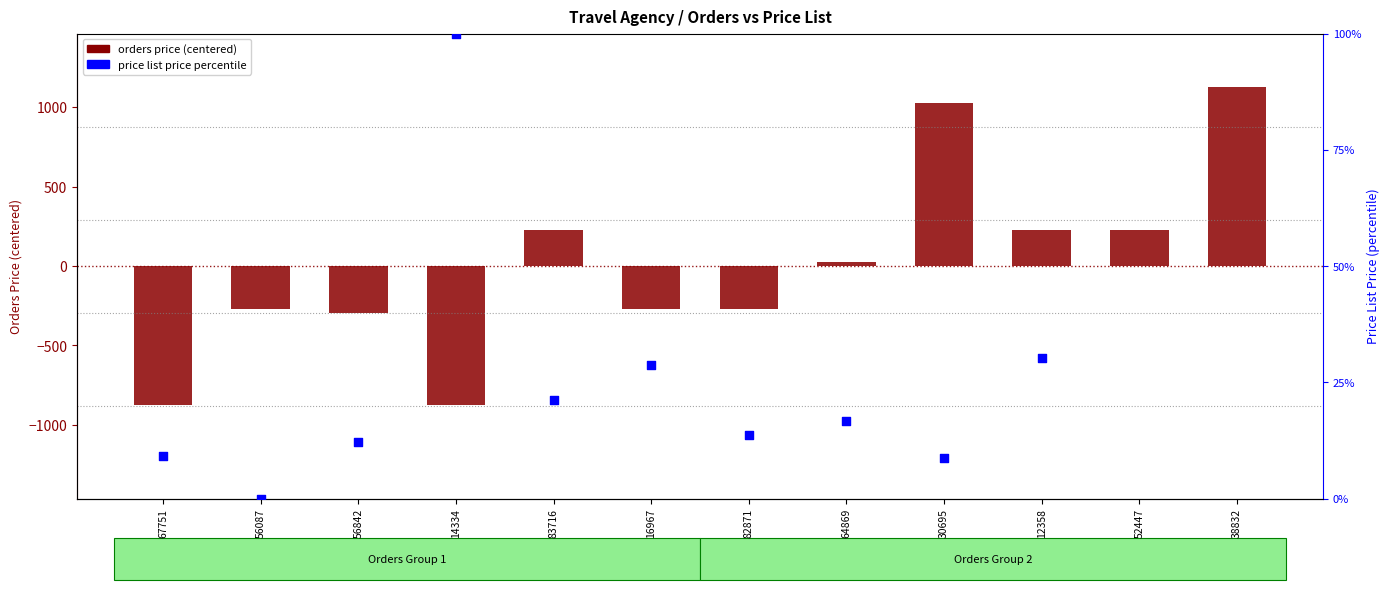

Which series has the largest total across all categories?

orders price (centered)